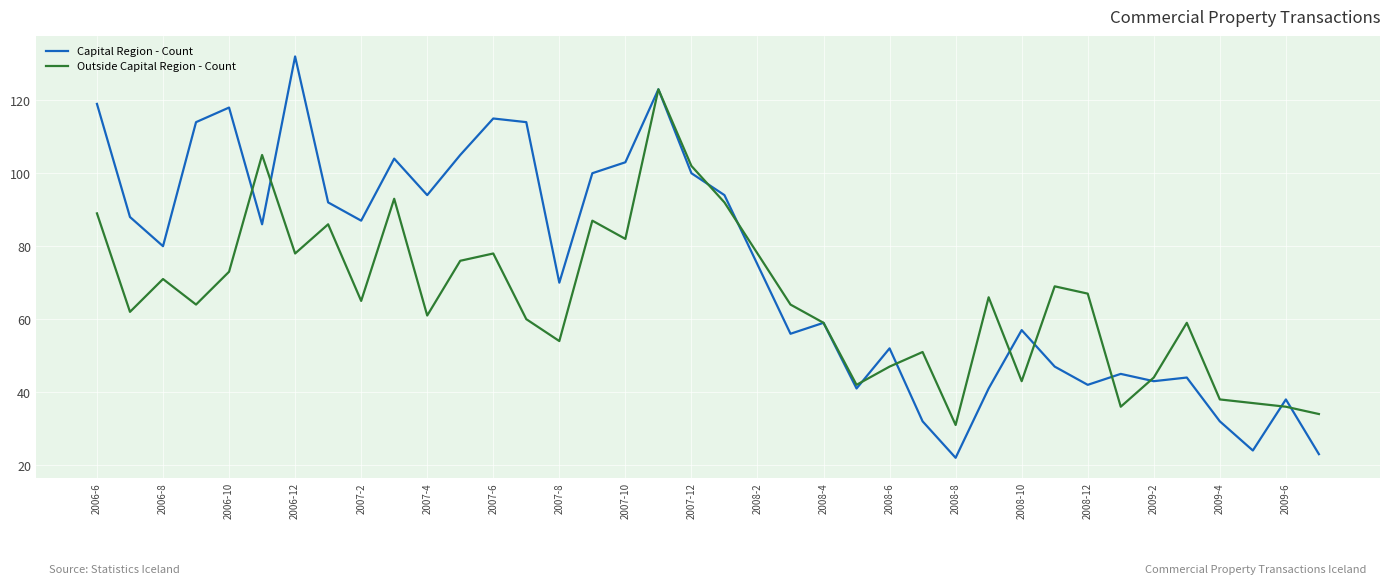

At how many categories does at least one series exceed 110?

7